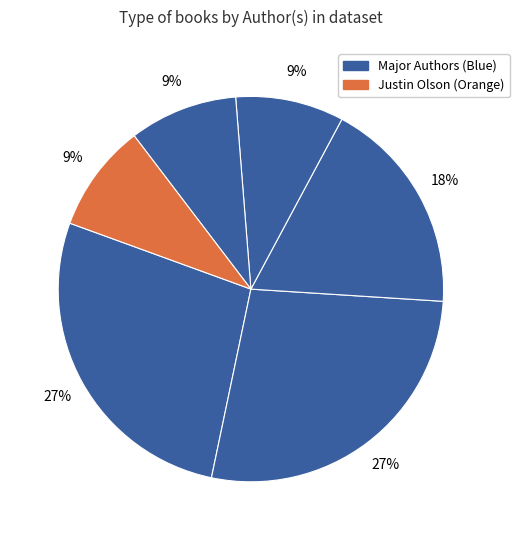

Is there a majority slice in this chart?

No